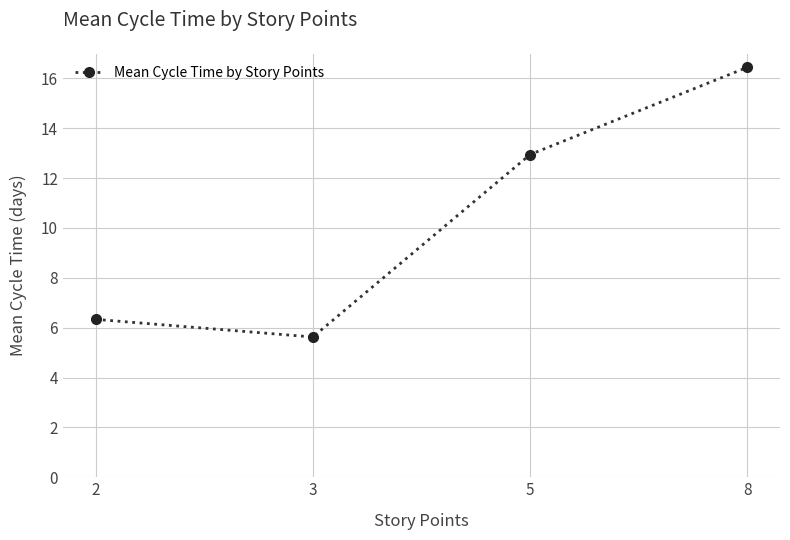

Does the chart display data point markers on the line(s)?

Yes